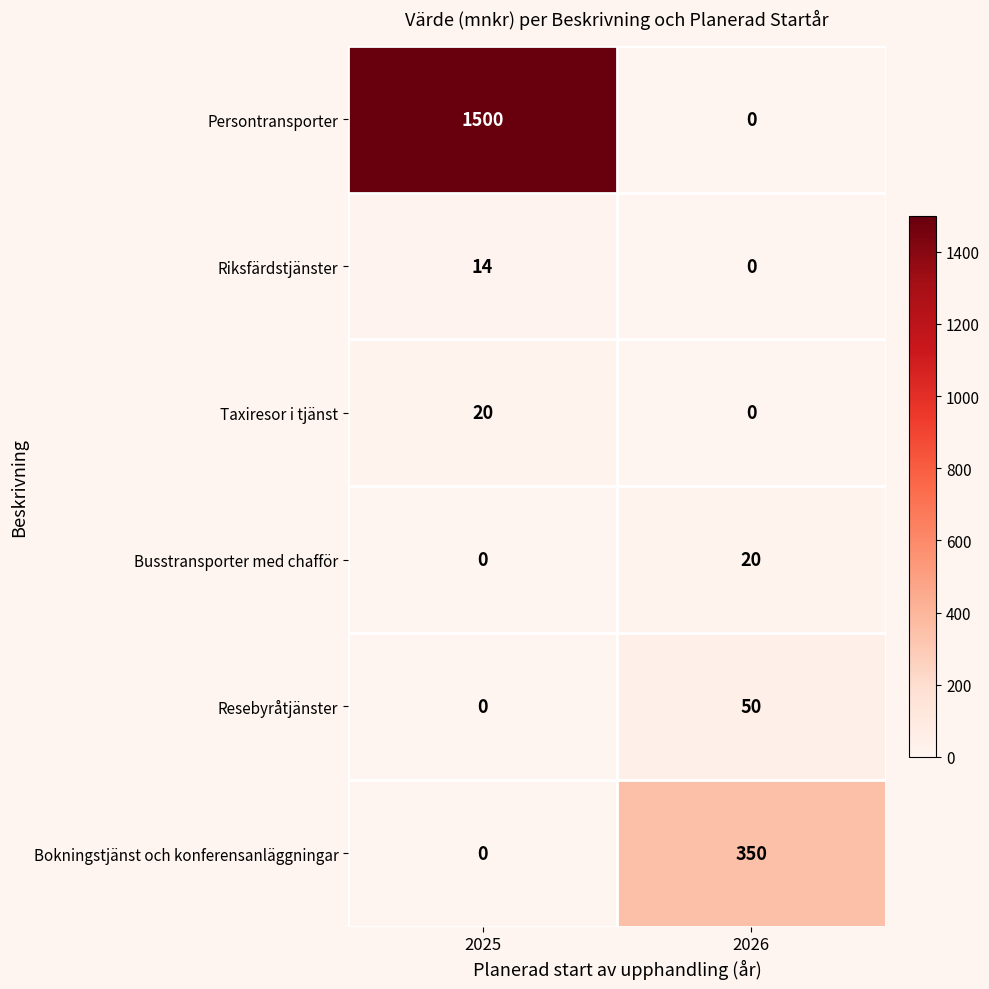

Where is Busstransporter med chafför nearest to the value 10?

2025